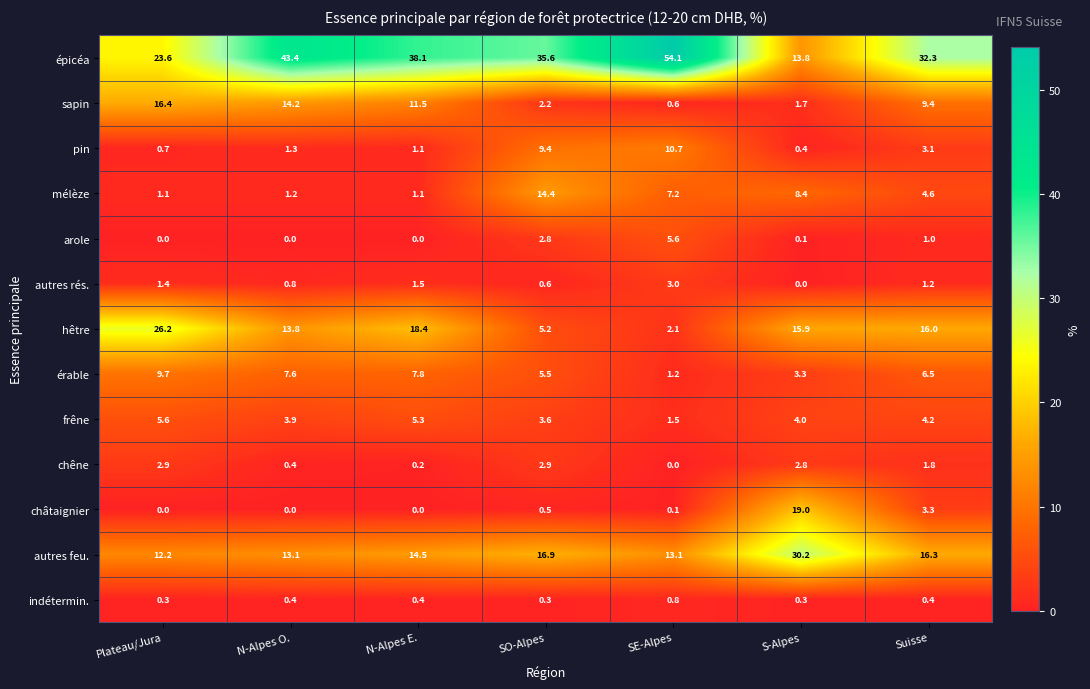

What is the difference between the chêne values at N-Alpes E. and Plateau/Jura?

2.7